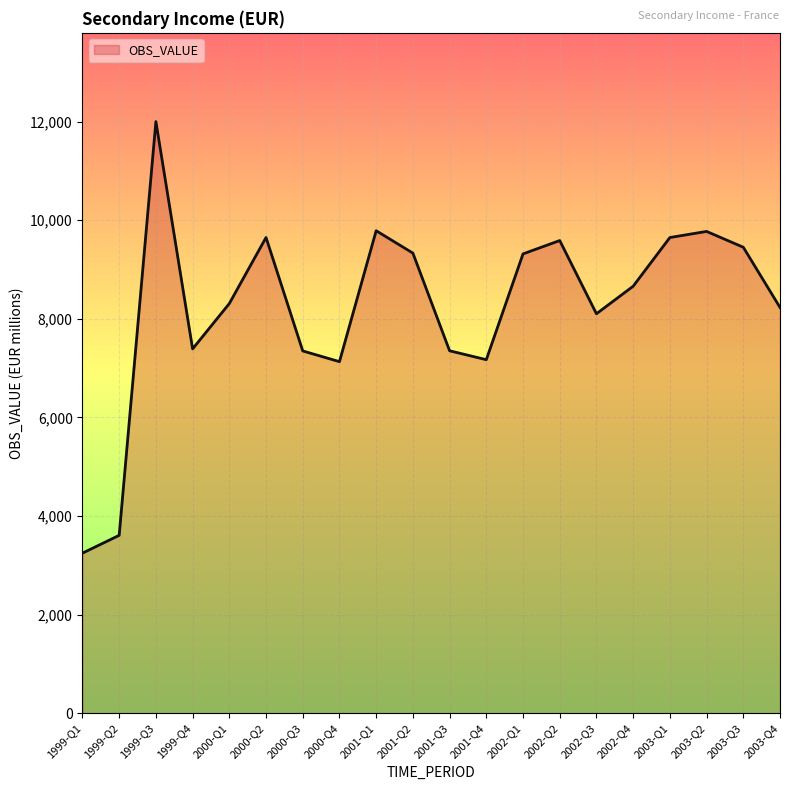

Approximately how many times larger is the value at 2000-Q4 compared to 2001-Q1?

0.7